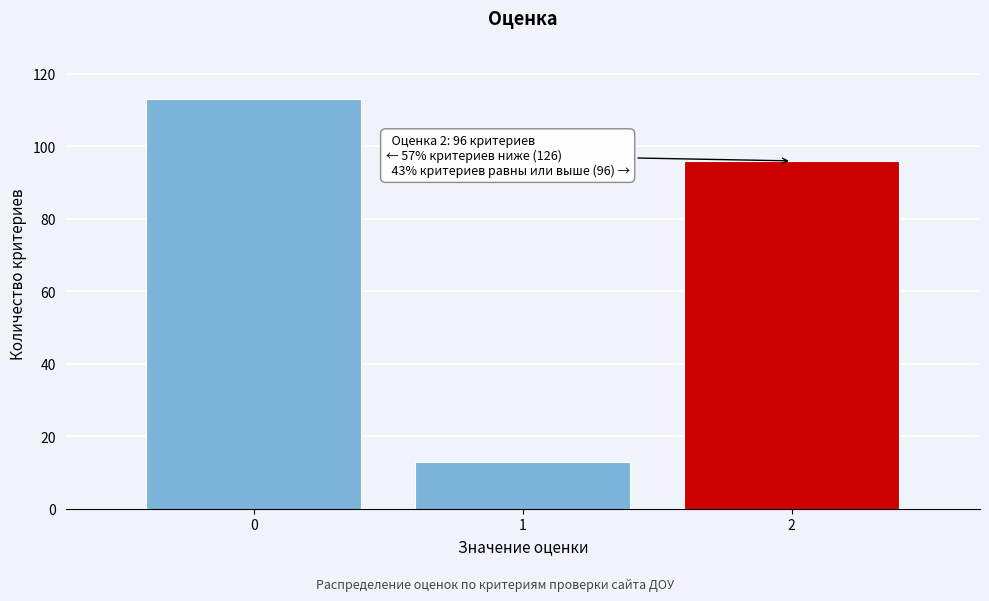

Reading left to right, extract all data points from this chart.

113	13	96